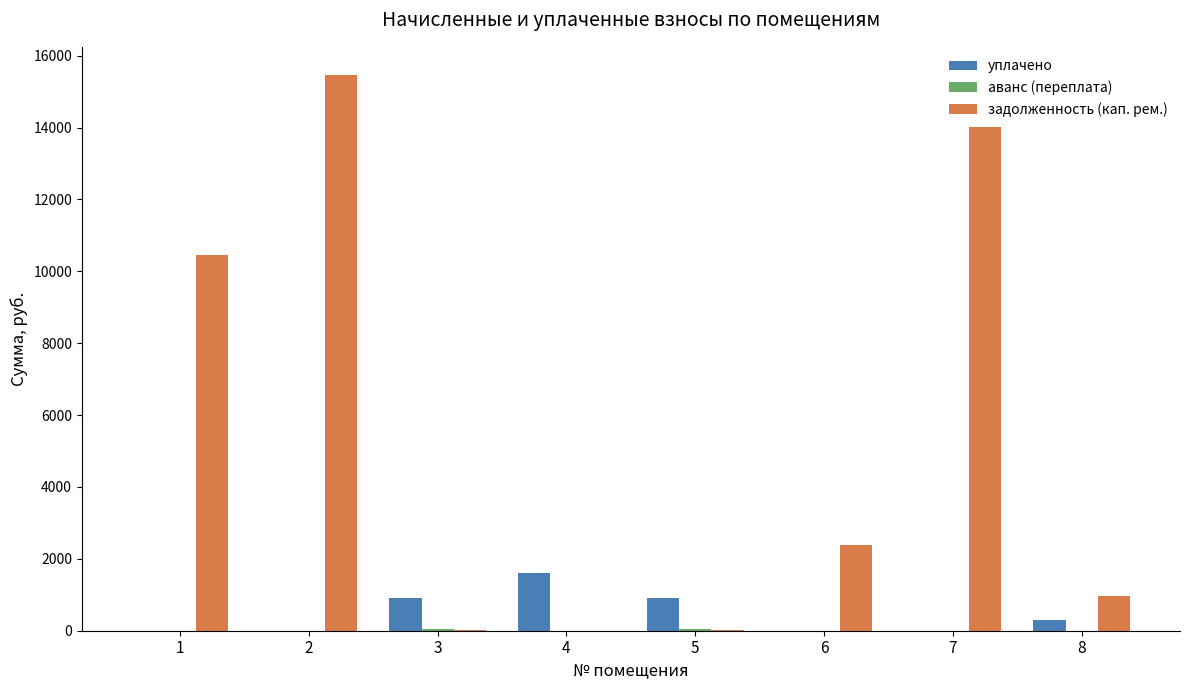

Which series has the widest spread of values?

задолженность (кап. рем.)